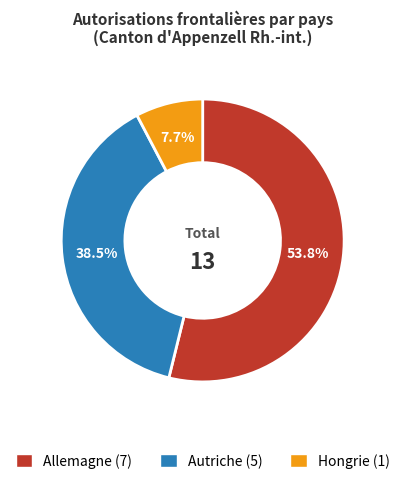

How many slices are in this pie chart?

3